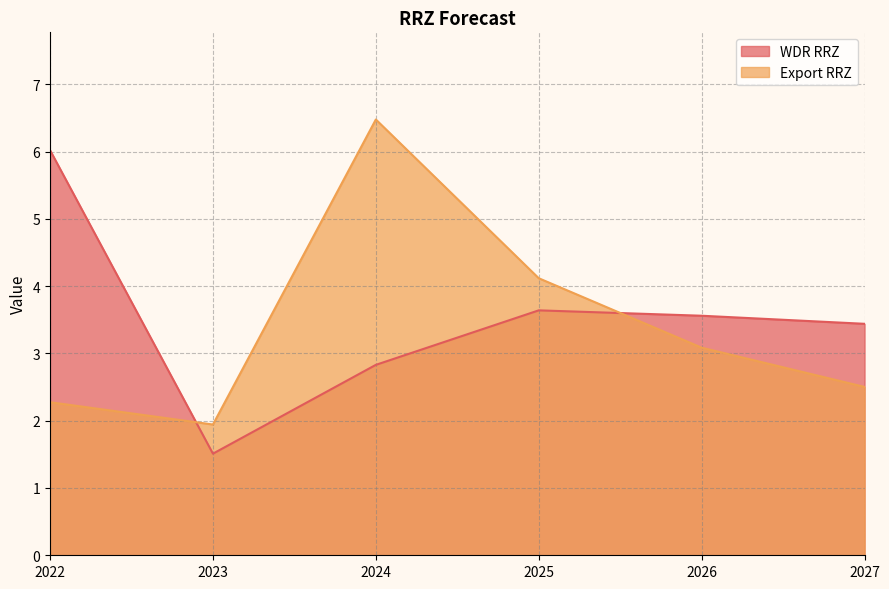

At which label is WDR RRZ closest to 3?

2024